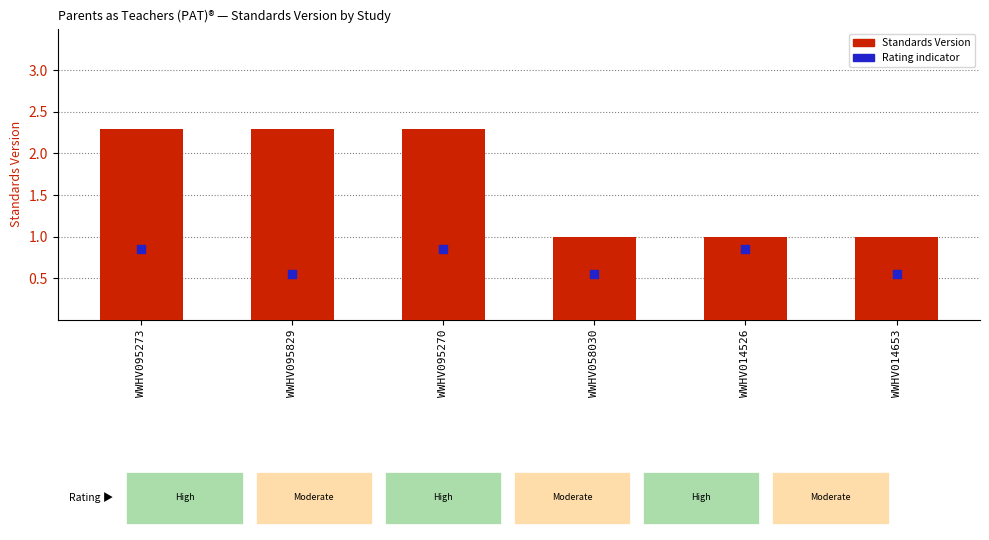

At which category is the sum across all series the highest?

WWHV095273